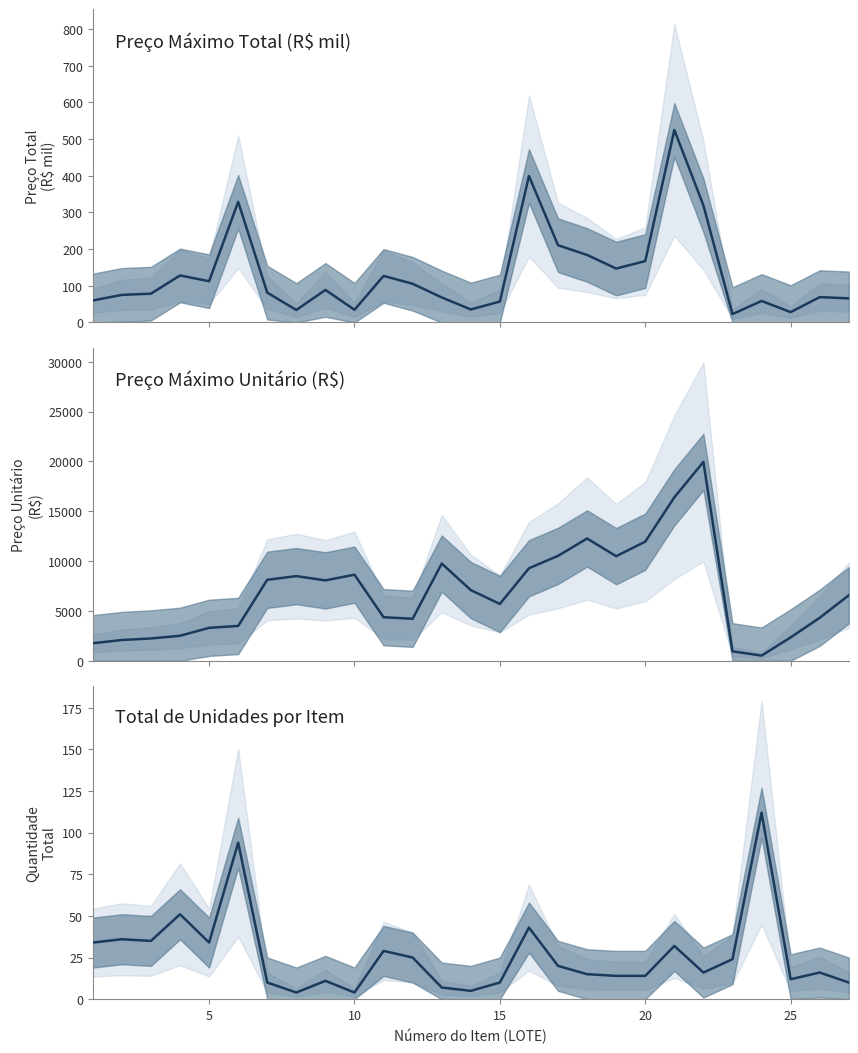

True or false: Total de Unidades por Item has a value of 5.6 at 25.

False